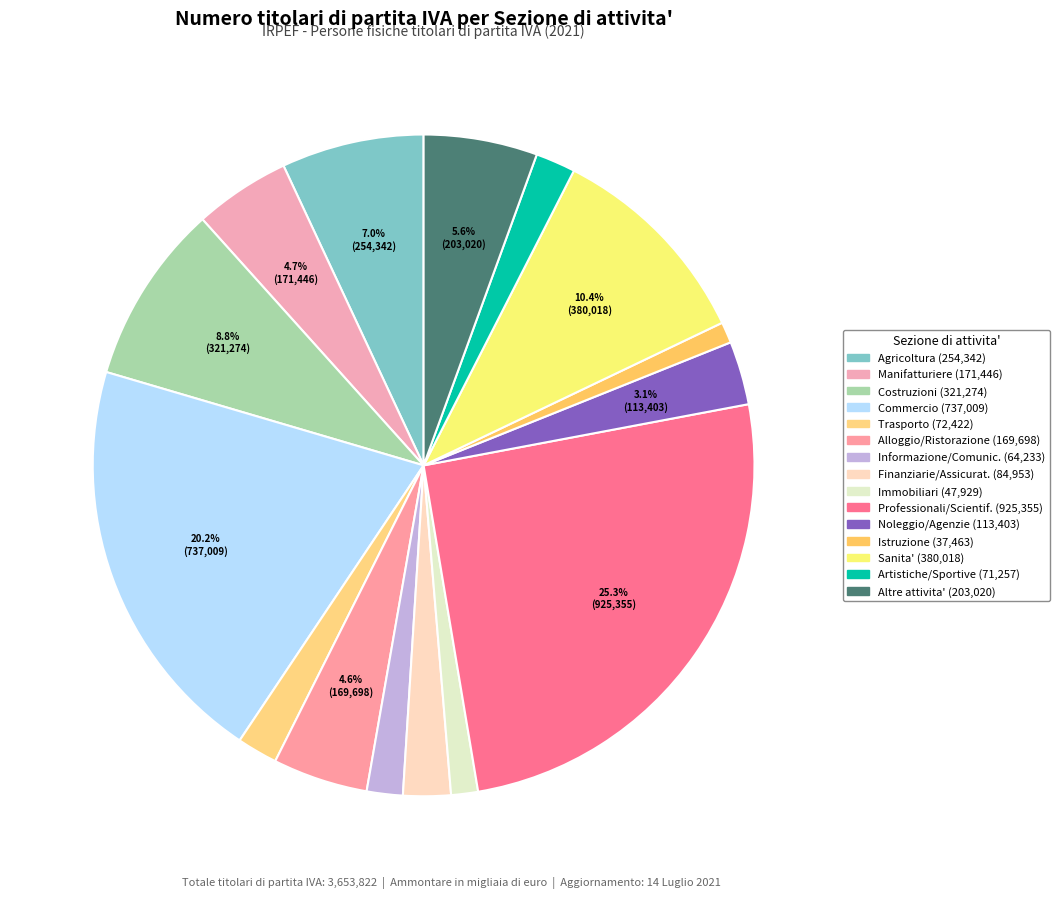

Rank the categories by value from highest to lowest.

Attivita' professionali, scientifiche e tecniche, Commercio all ingrosso e al dettaglio, Sanita' e assistenza sociale, Costruzioni, Agricoltura, silvicoltura e pesca, Altre attivita' di servizi, Attivita' manifatturiere, Attivita' dei servizi di alloggio e di ristorazione, Noleggio, agenzie di viaggio, servizi di supporto, Attivita' finanziarie e assicurative, Trasporto e magazzinaggio, Attivita' artistiche, sportive, Servizi di informazione e comunicazione, Attivita' immobiliari, Istruzione